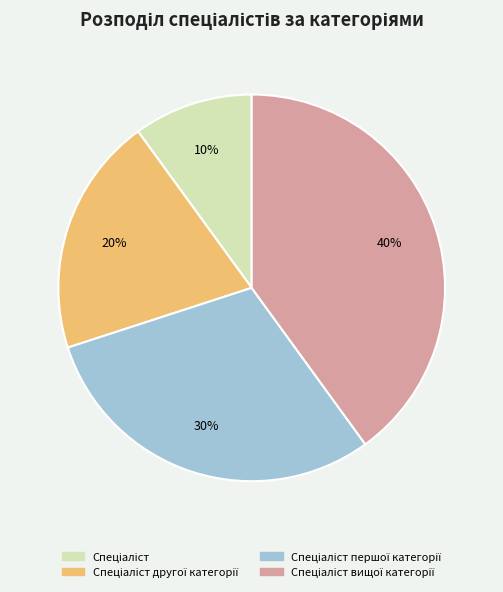

To the nearest percent, what is the average slice percentage?

25%